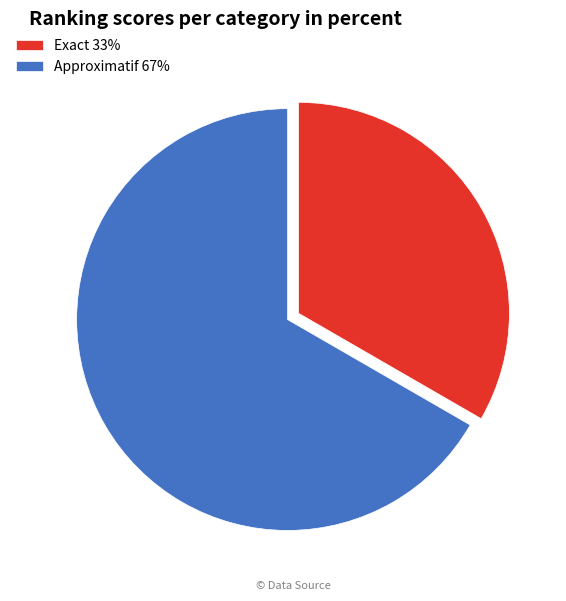

Combined, do Approximatif 67% and Exact 33% account for over 50%?

Yes